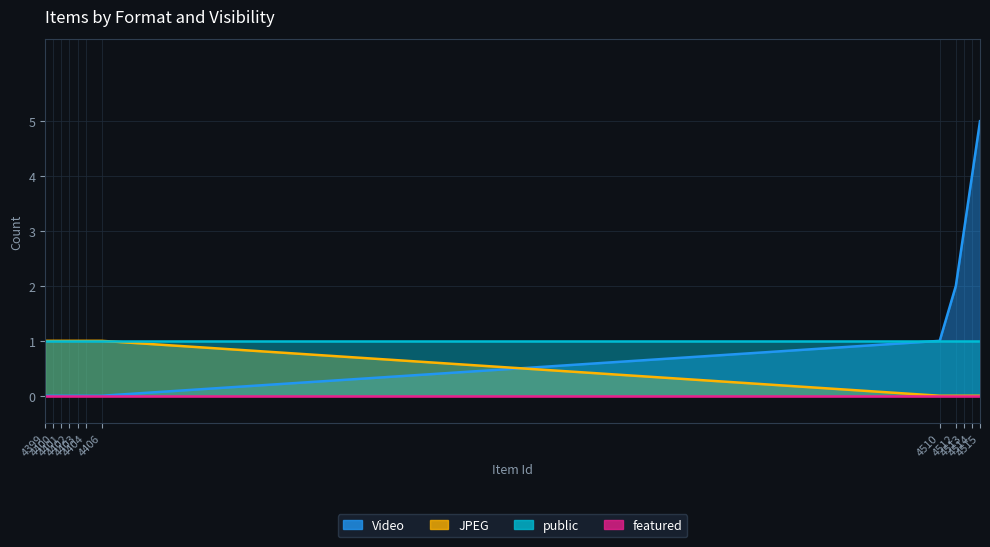

True or false: Video has a value of 2 at 4510.

False